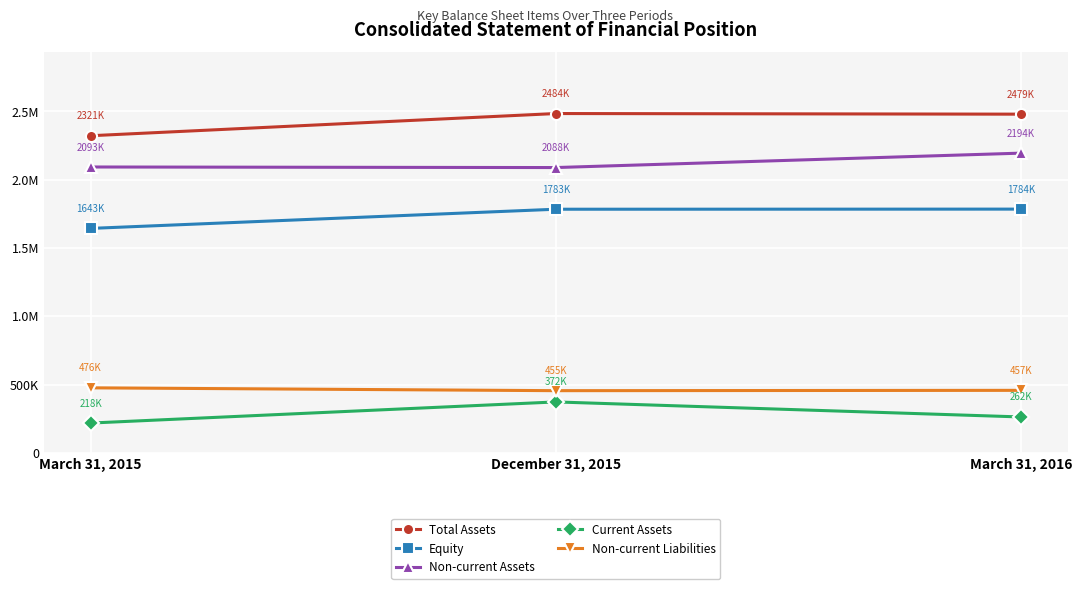

What is the sum of the Non-current Liabilities values at March 31, 2016 and December 31, 2015?

912089